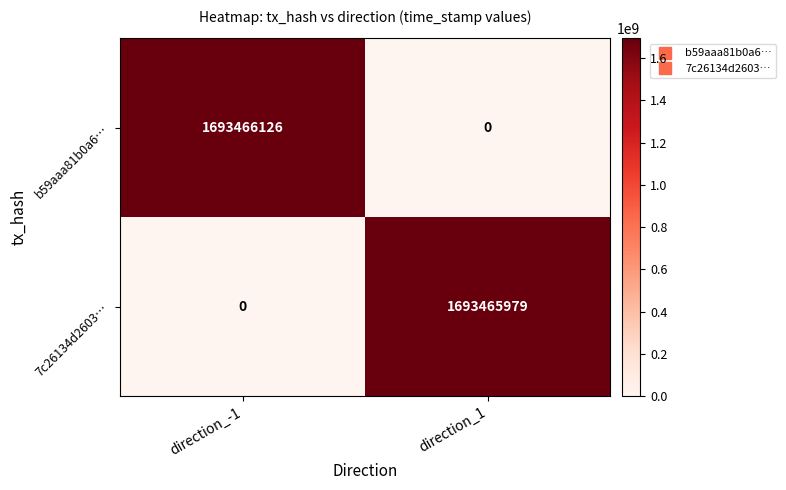

Rank the series at direction_-1 from lowest to highest value.

7c26134d2603…, b59aaa81b0a6…